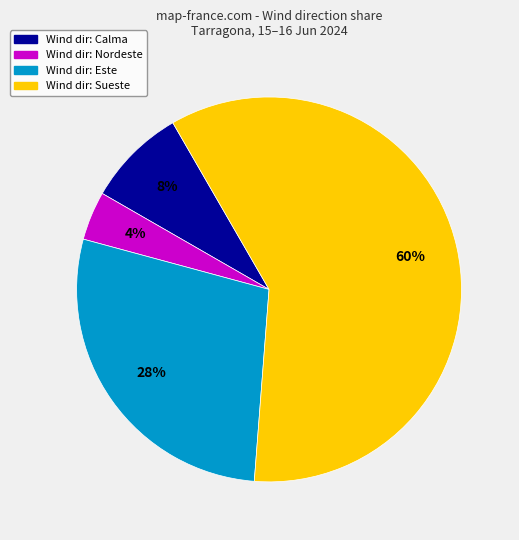

Does any single category account for the majority?

Yes